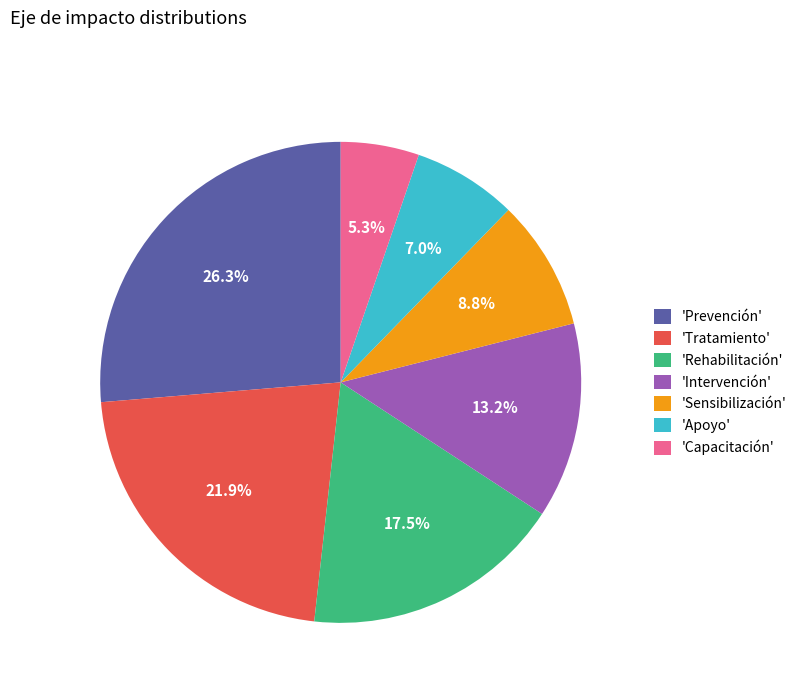

To the nearest percent, what is the average slice percentage?

14%